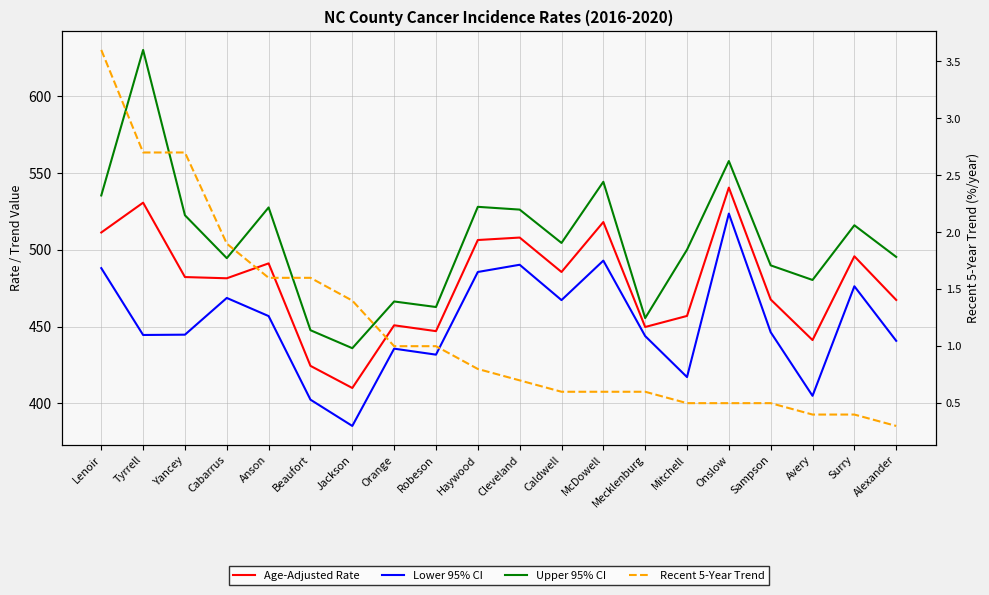

What is the sum of all Age-Adjusted Rate values?

9565.2